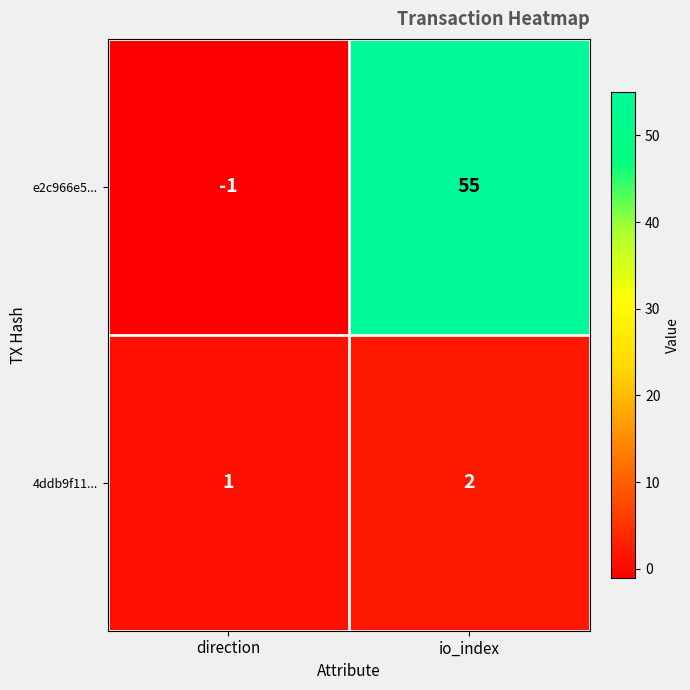

At which label is 4ddb9f11... closest to 1?

direction